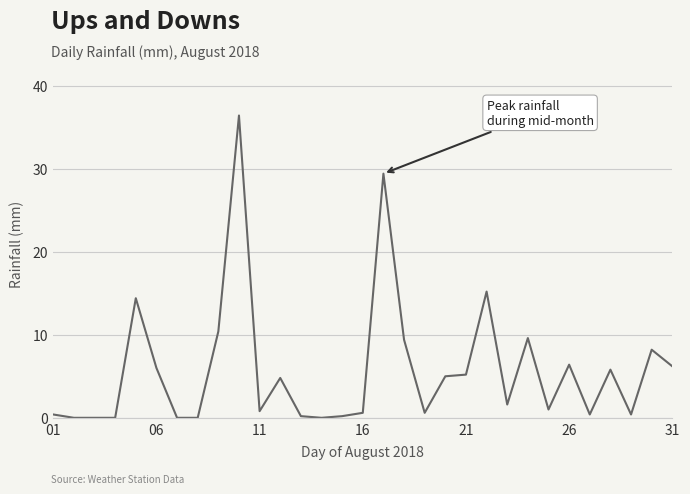

True or false: the data has more than 2 interior local peaks.

True